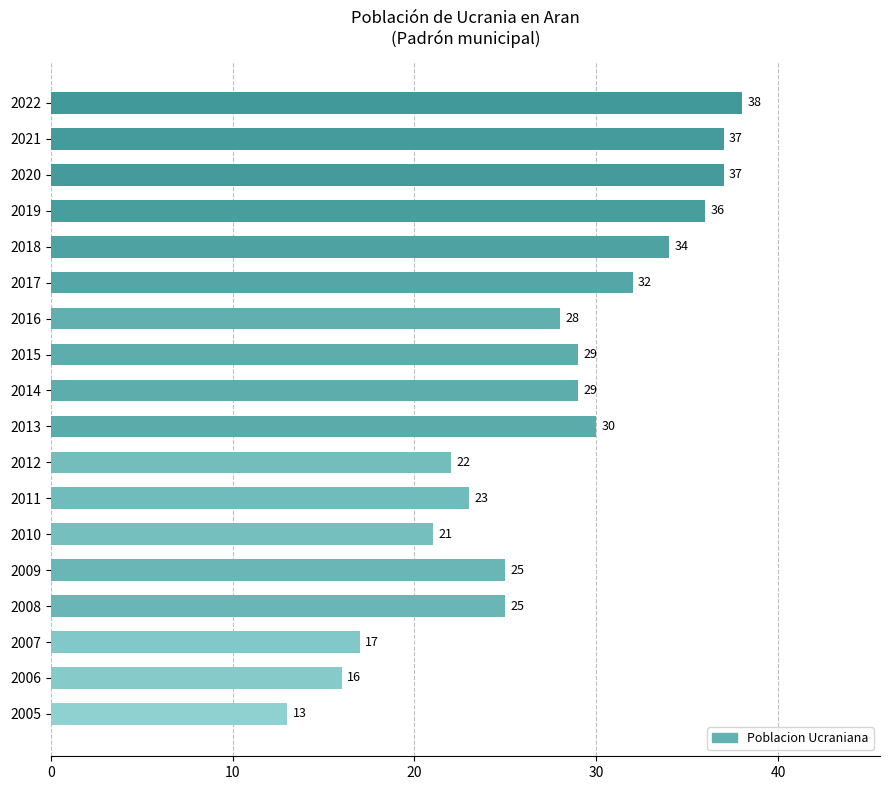

What is the sum of all values?

492